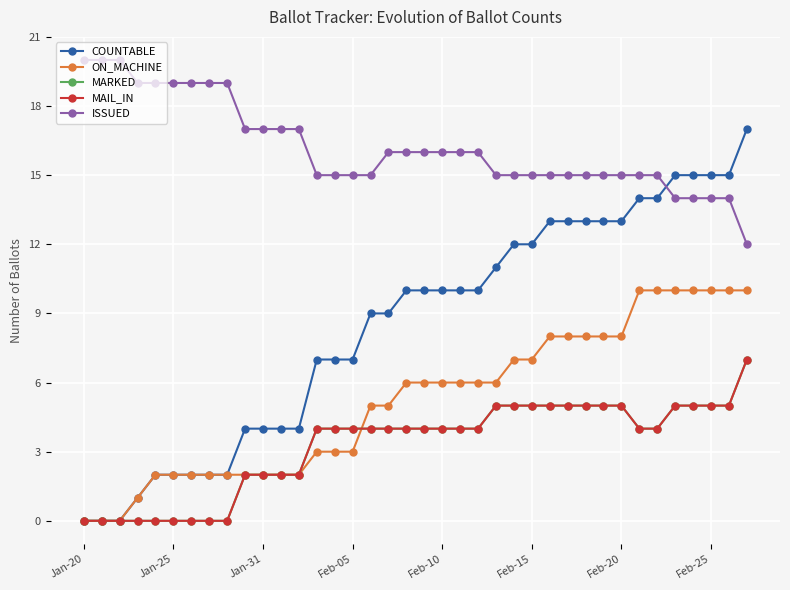

True or false: ISSUED has more than 2 interior local peaks.

False